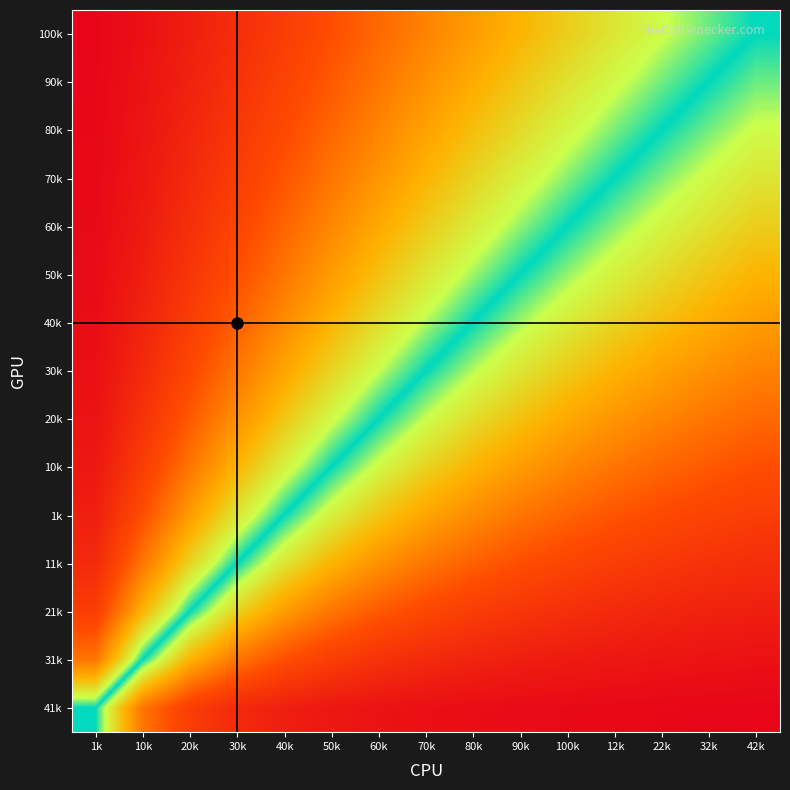

At which category is the sum across all series the highest?

1k